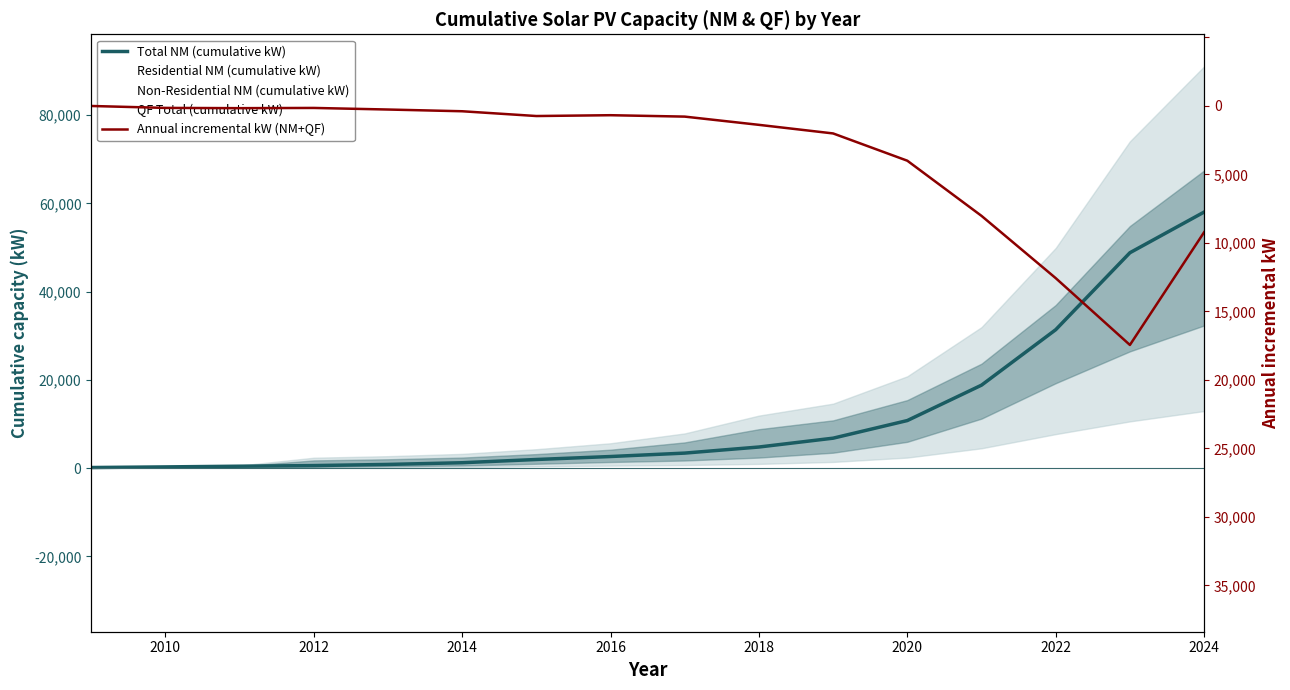

Count the number of categories in the chart.

16